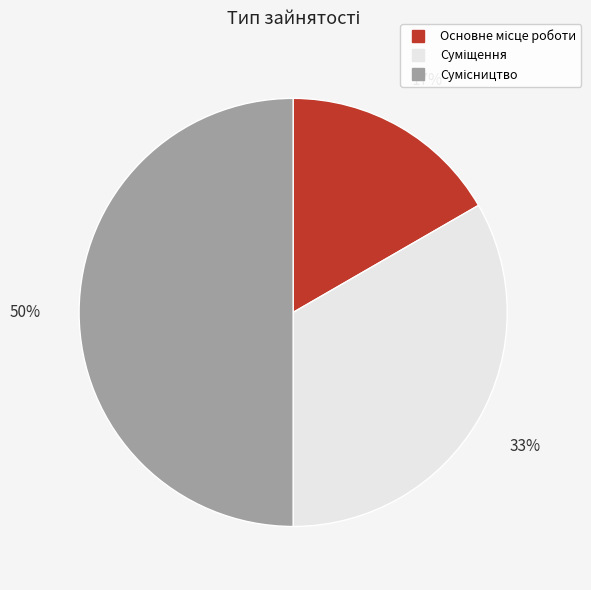

To the nearest percent, what is the difference between the largest and smallest slice percentages?

33%